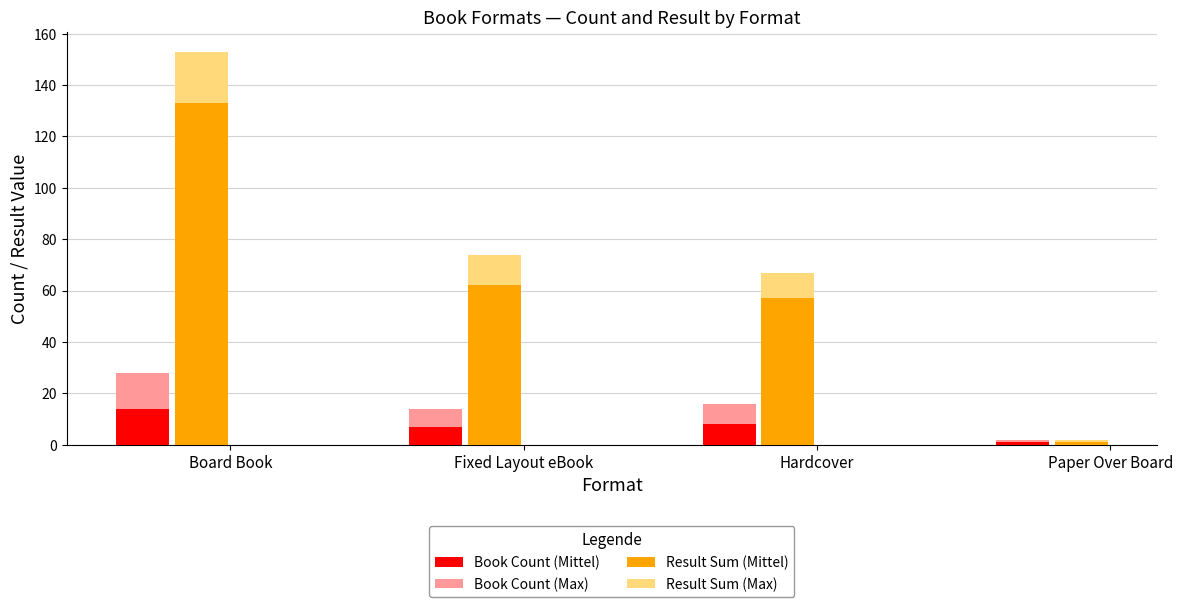

List the series in order of their peak value, lowest first.

Book Count (Mittel), Book Count (Max), Result Sum (Max), Result Sum (Mittel)